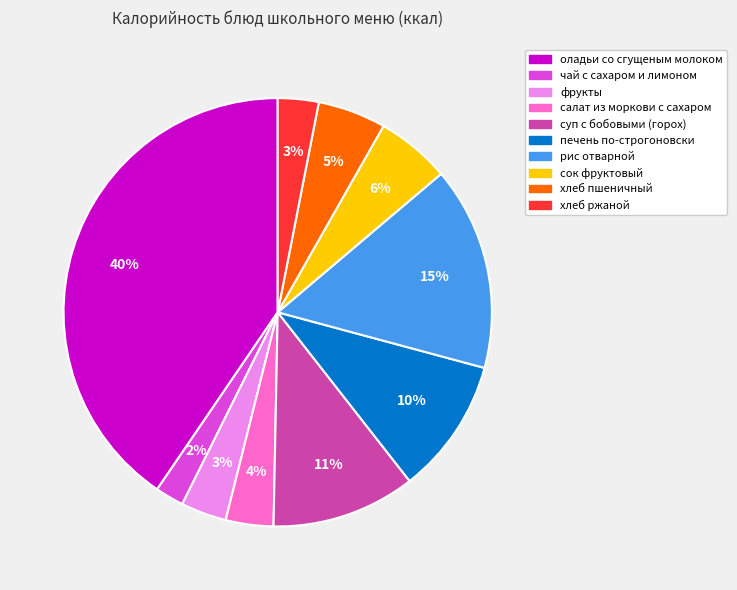

Does печень по-строгоновски represent more than half of the total?

No